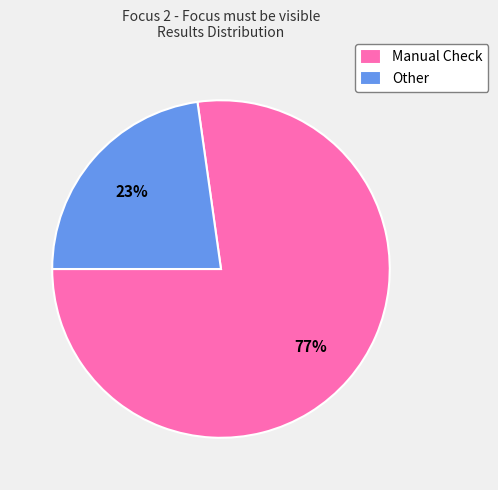

The Manual Check slice represents 77% of the pie. True or false?

True